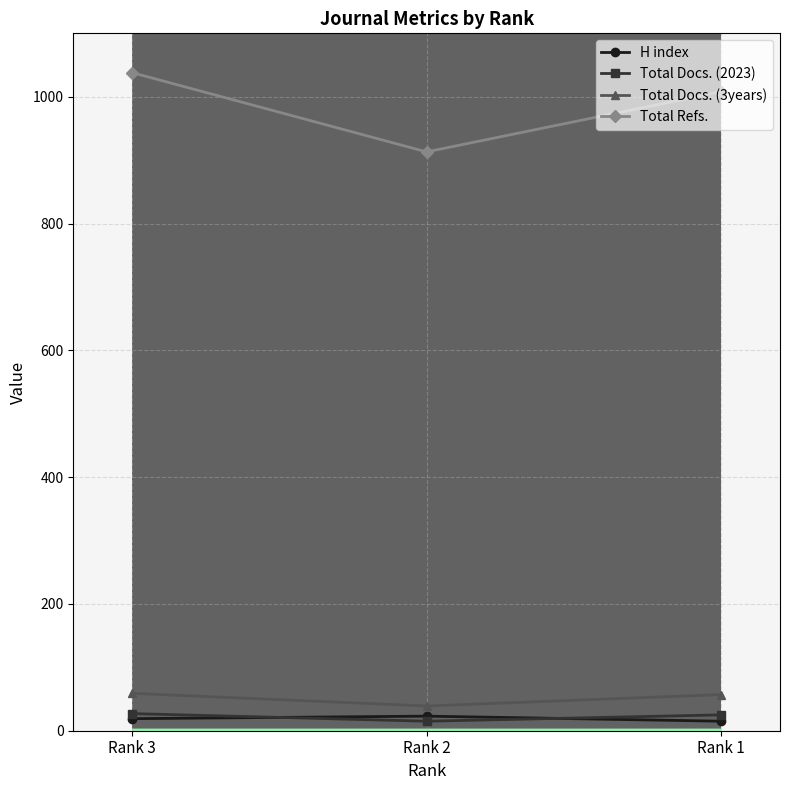

What is the spread (max minus min) of values at Rank 2?

898